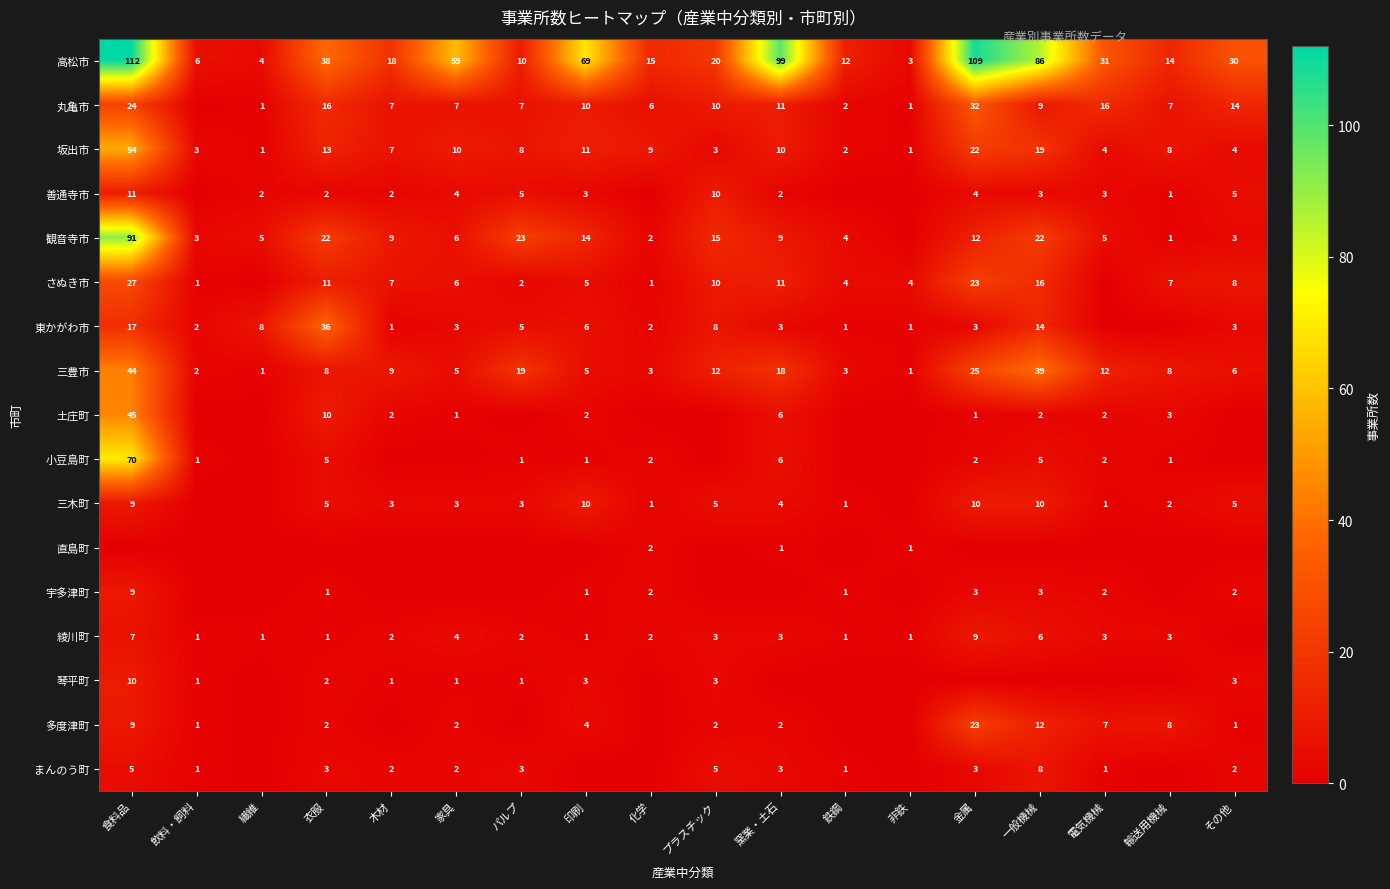

Count the number of data series in this chart.

17